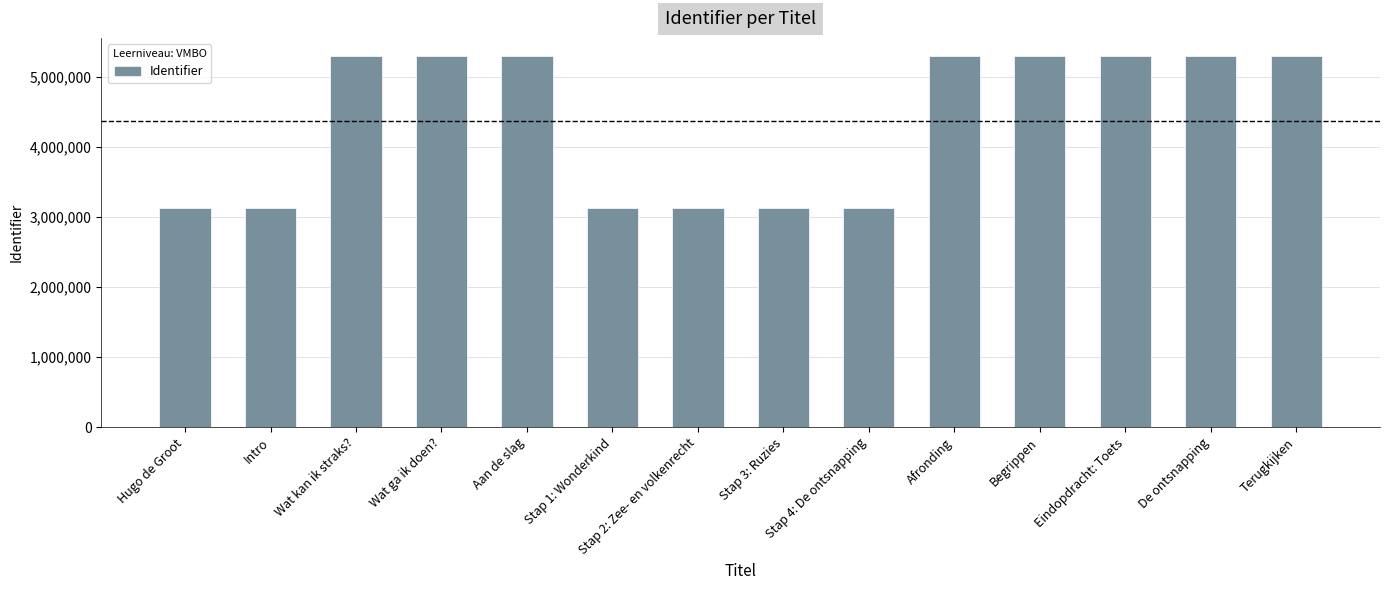

The chart shows a value of 5296203 at Aan de slag. True or false?

True